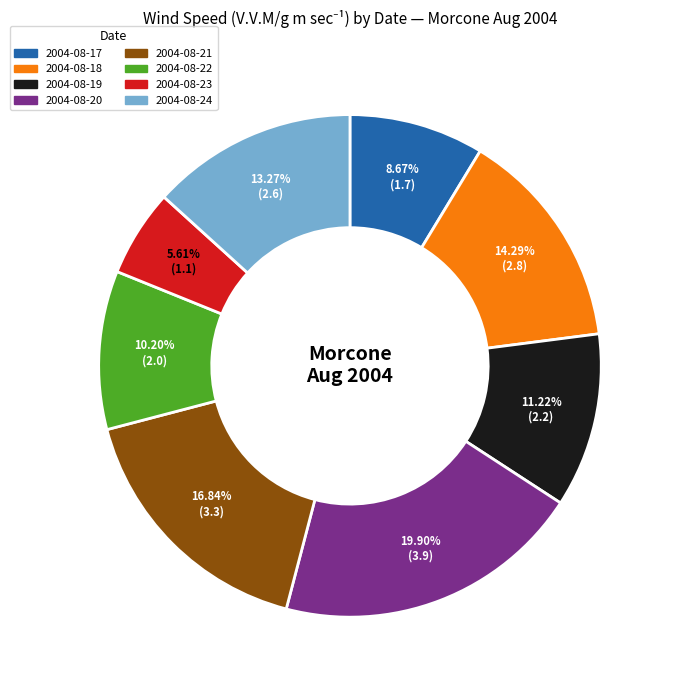

To the nearest percent, what percentage of the pie is 2004-08-18?

14%